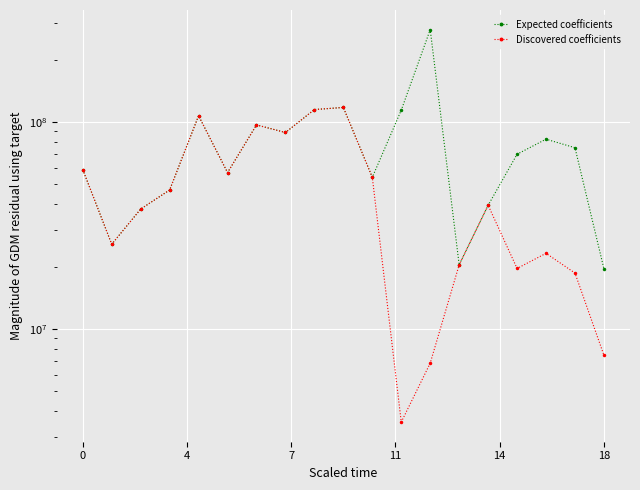

Which series has the widest spread of values?

Expected coefficients